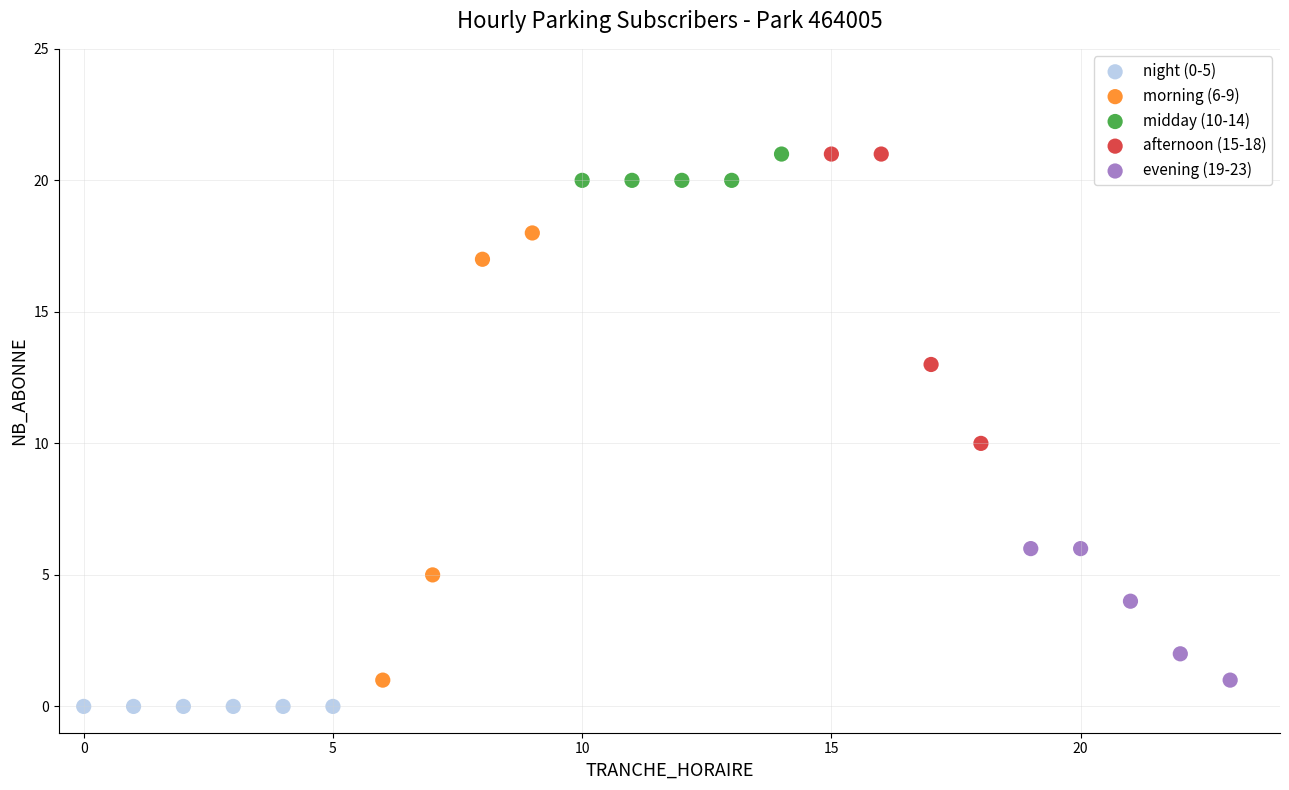

What are all the series names shown in the legend?

night (0-5), morning (6-9), midday (10-14), afternoon (15-18), evening (19-23)